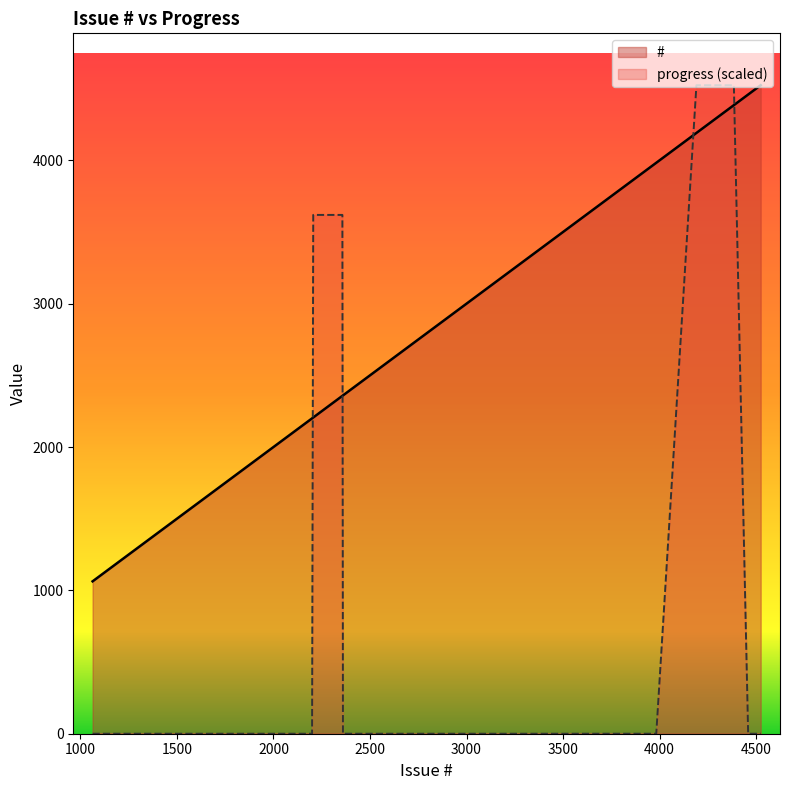

What is the difference between the second highest and minimum values in the progress series?

100